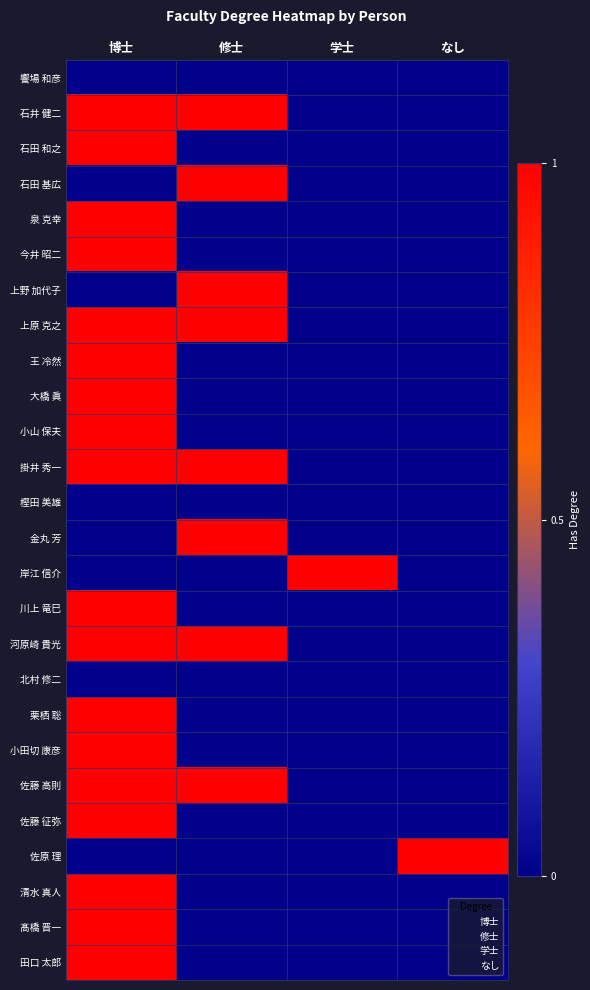

How many series are shown in this chart?

26